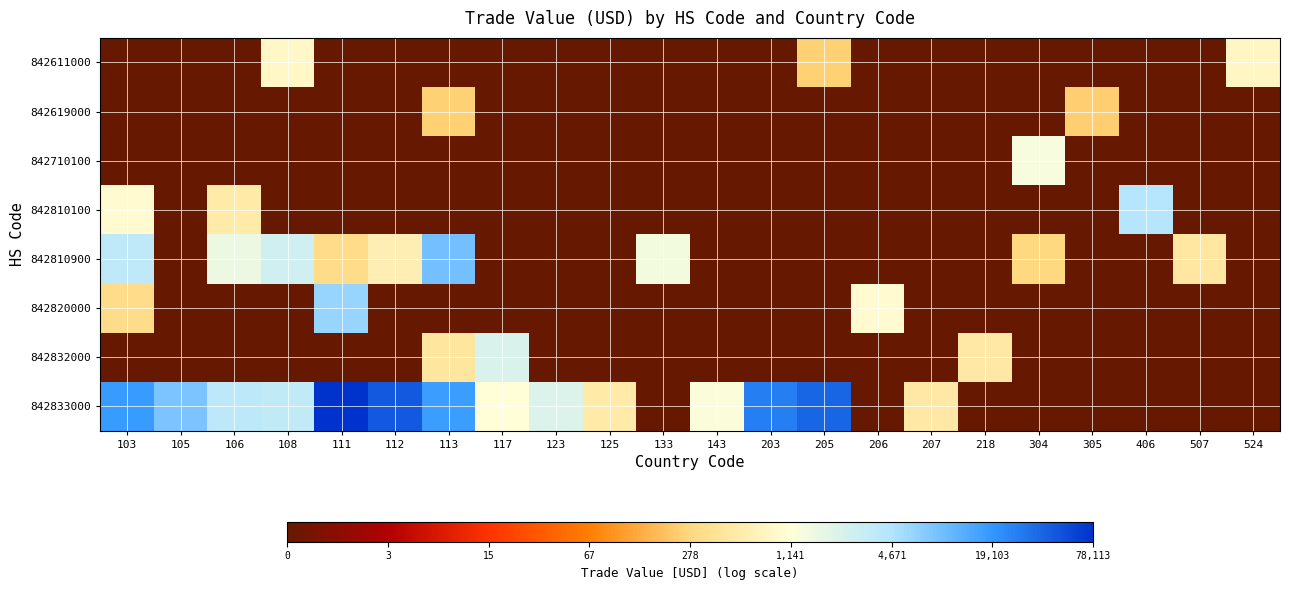

Rank the series by their maximum value, from lowest to highest.

842619000, 842611000, 842710100, 842832000, 842810100, 842820000, 842810900, 842833000